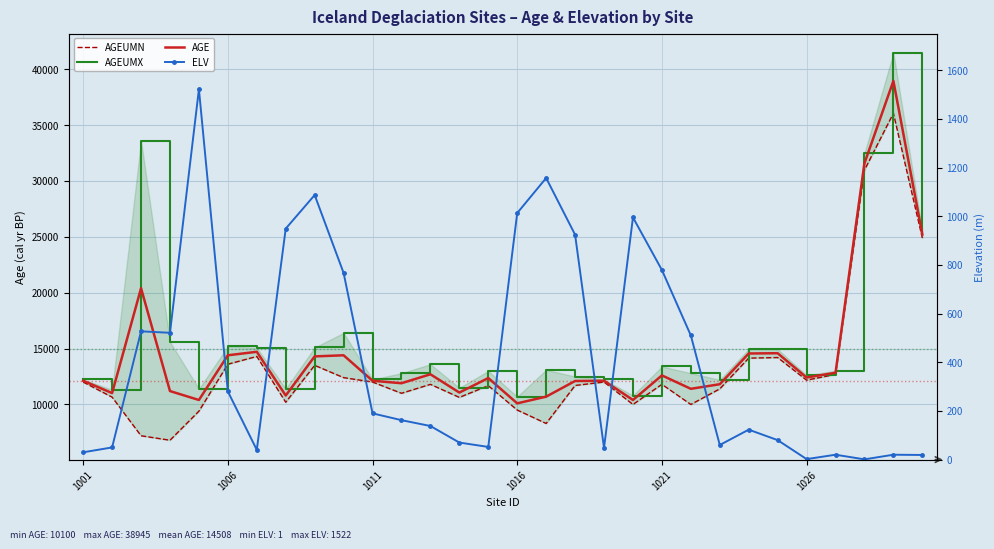

The value of AGE at 12 is 6405. True or false?

False